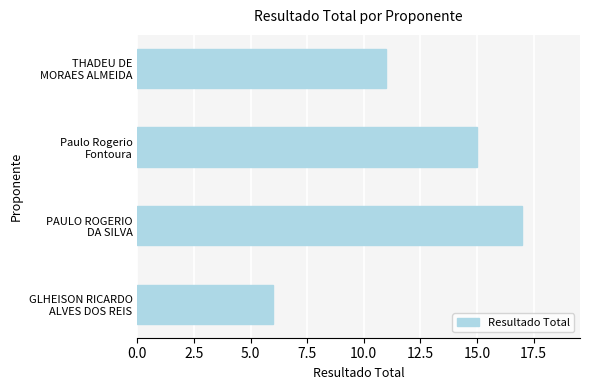

What is the difference between the maximum and second lowest values?

6